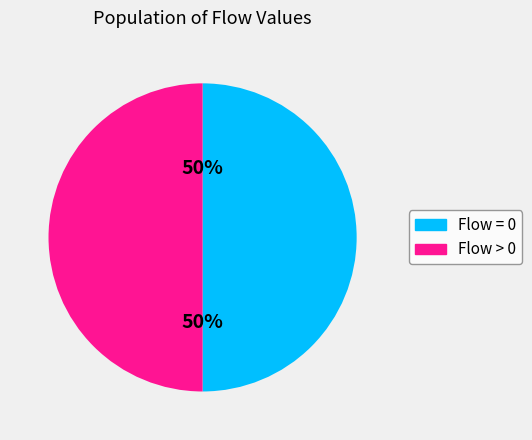

True or false: Flow > 0 accounts for 50% of the total.

True